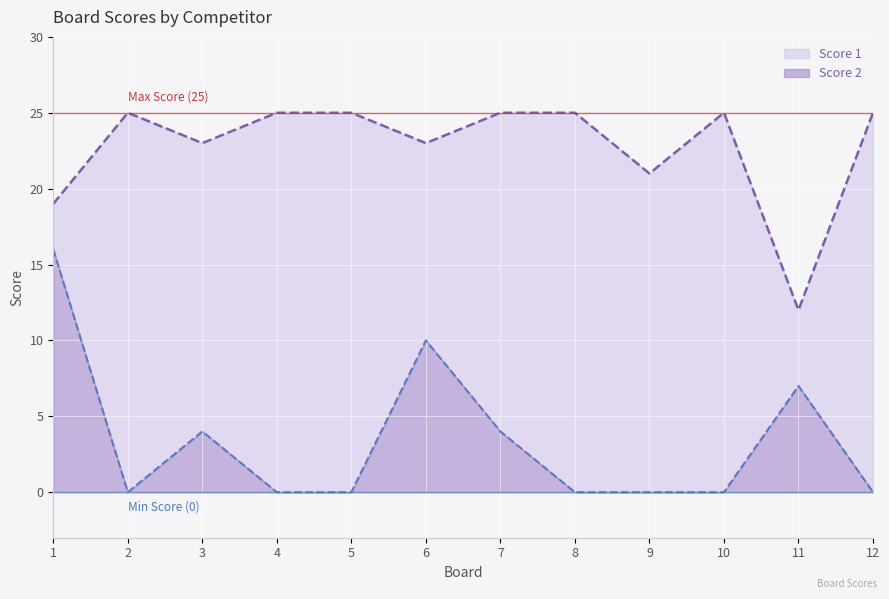

True or false: Score 1 and Score 2 cross at least once.

False